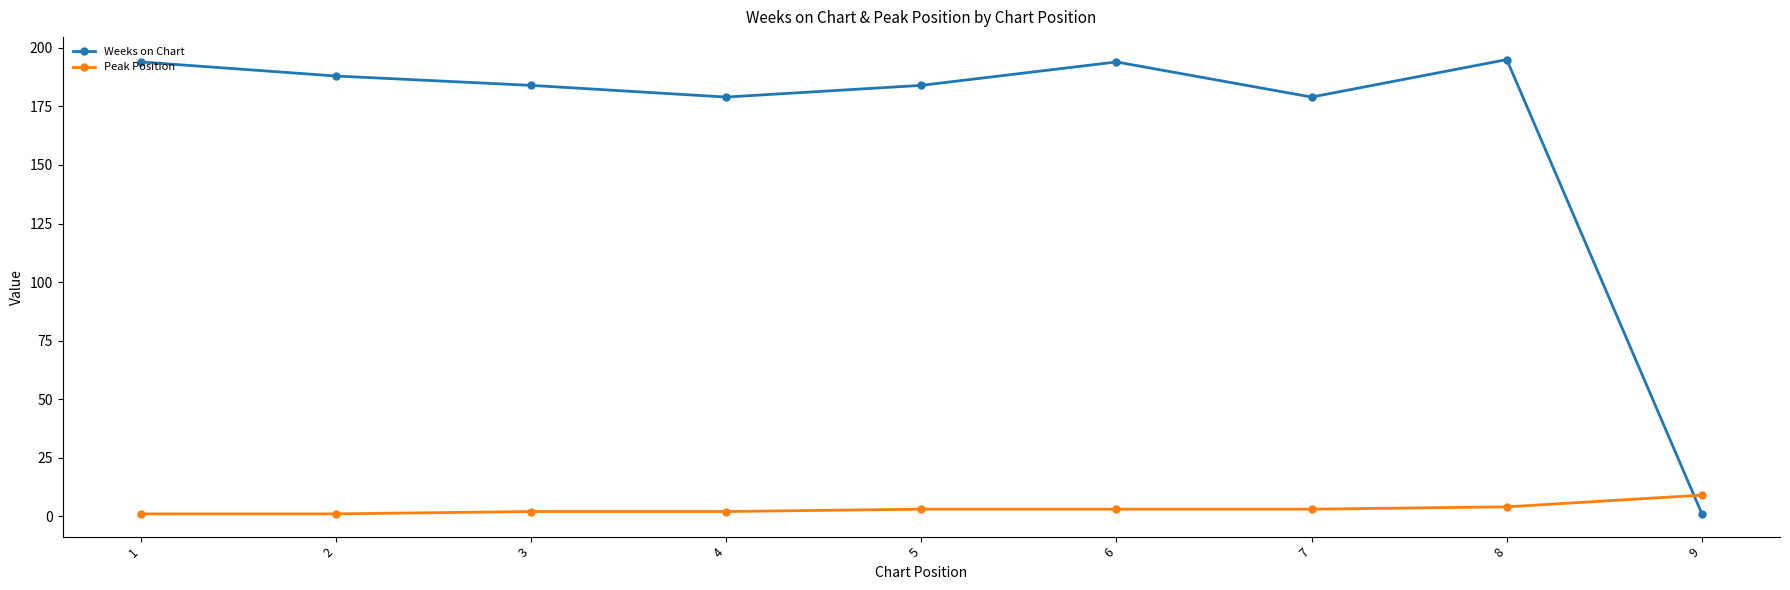

Reading left to right, extract all data points from this chart.

Weeks on Chart: 194	188	184	179	184	194	179	195	1
Peak Position: 1	1	2	2	3	3	3	4	9